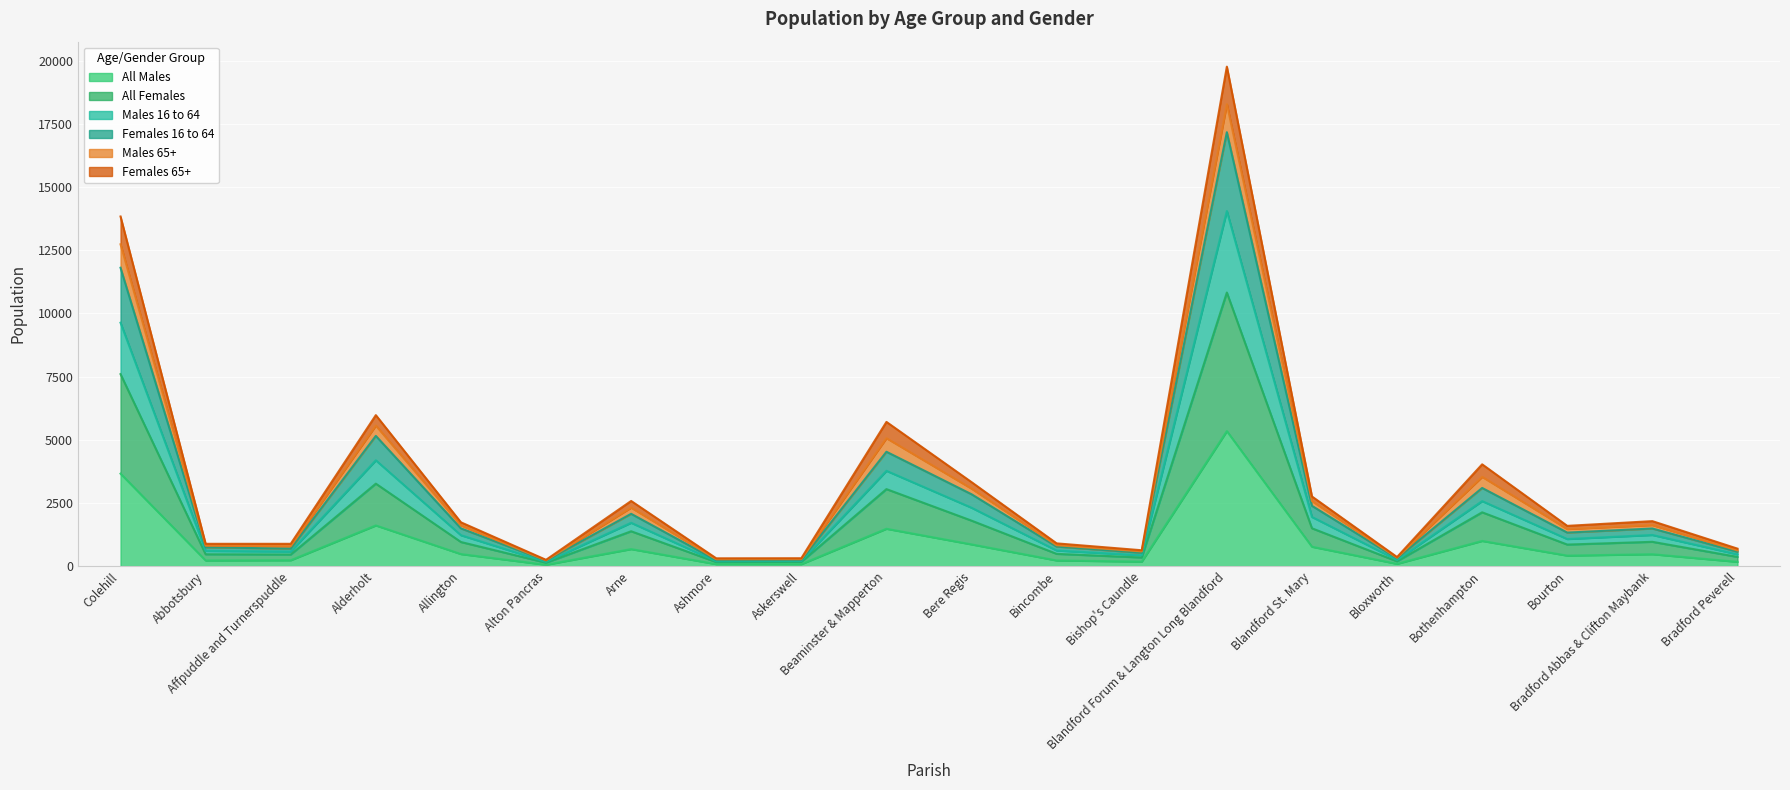

How many lines are shown in the chart?

6